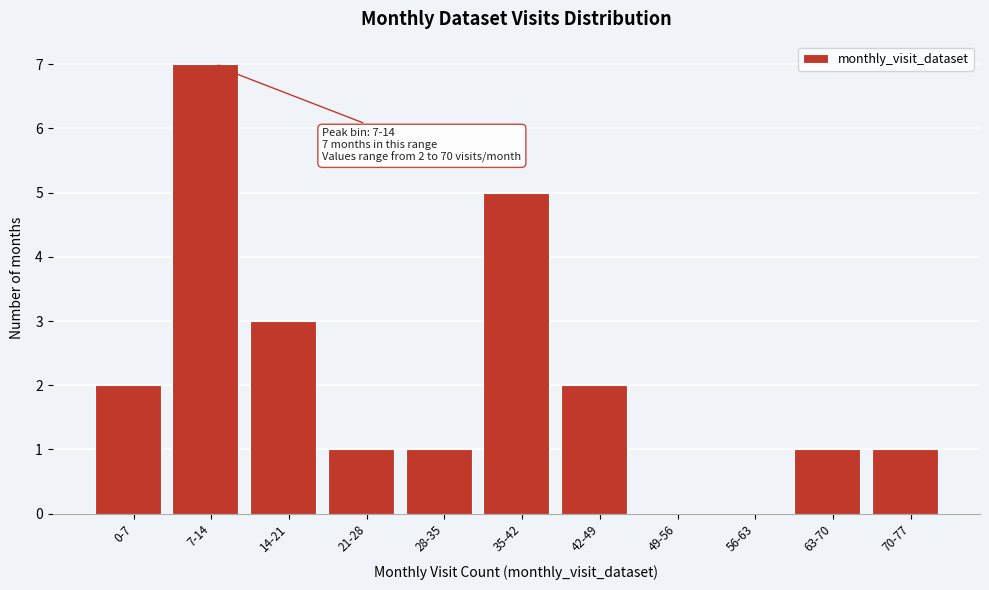

Reading left to right, transcribe all the data shown in this chart.

0-7=2	7-14=7	14-21=3	21-28=1	28-35=1	35-42=5	42-49=2	49-56=0	56-63=0	63-70=1	70-77=1